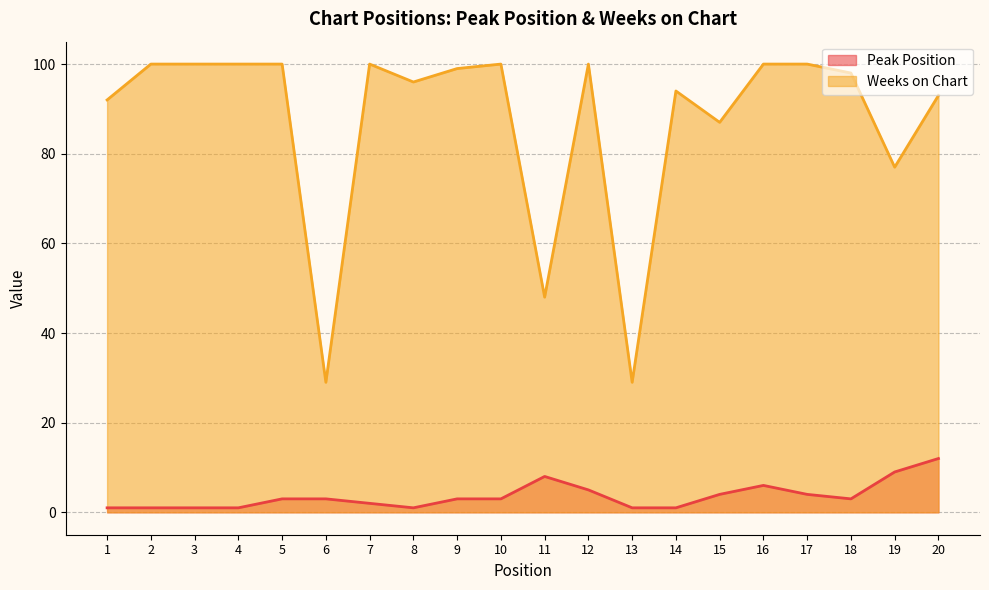

How many data points in Weeks on Chart are above 99?

9